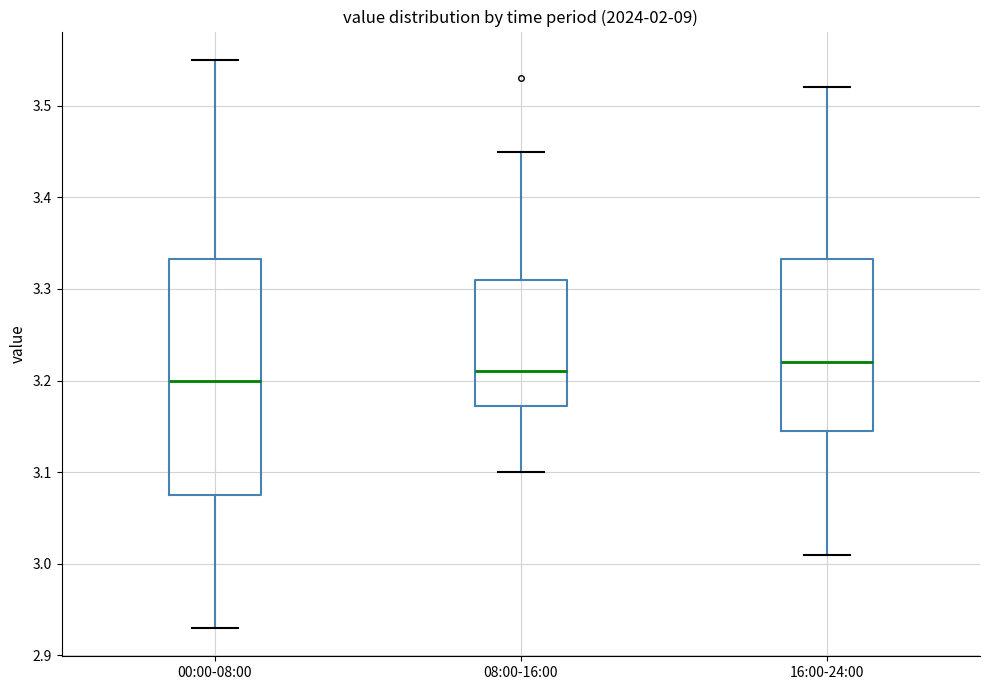

Comparing the boxes themselves (not the whiskers), which one is the tallest?

00:00-08:00